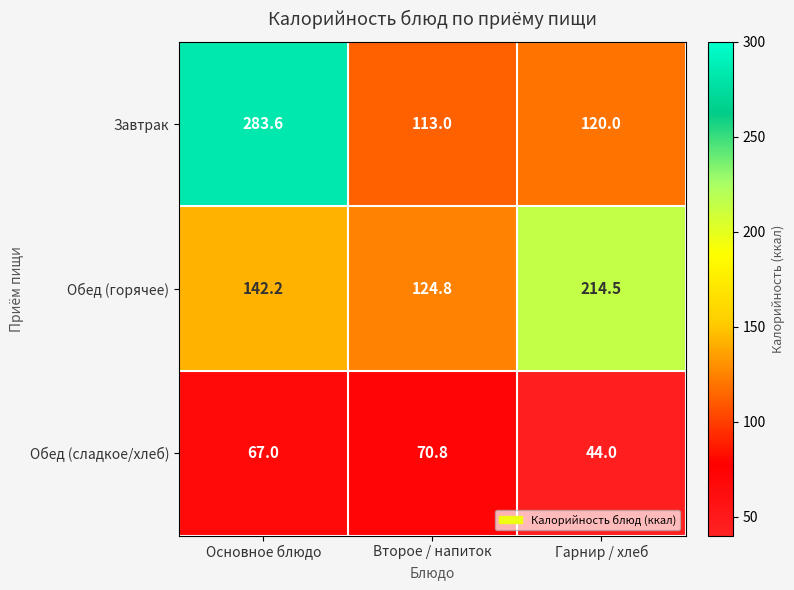

List the series in order of their peak value, highest first.

Завтрак, Обед (горячее), Обед (сладкое/хлеб)